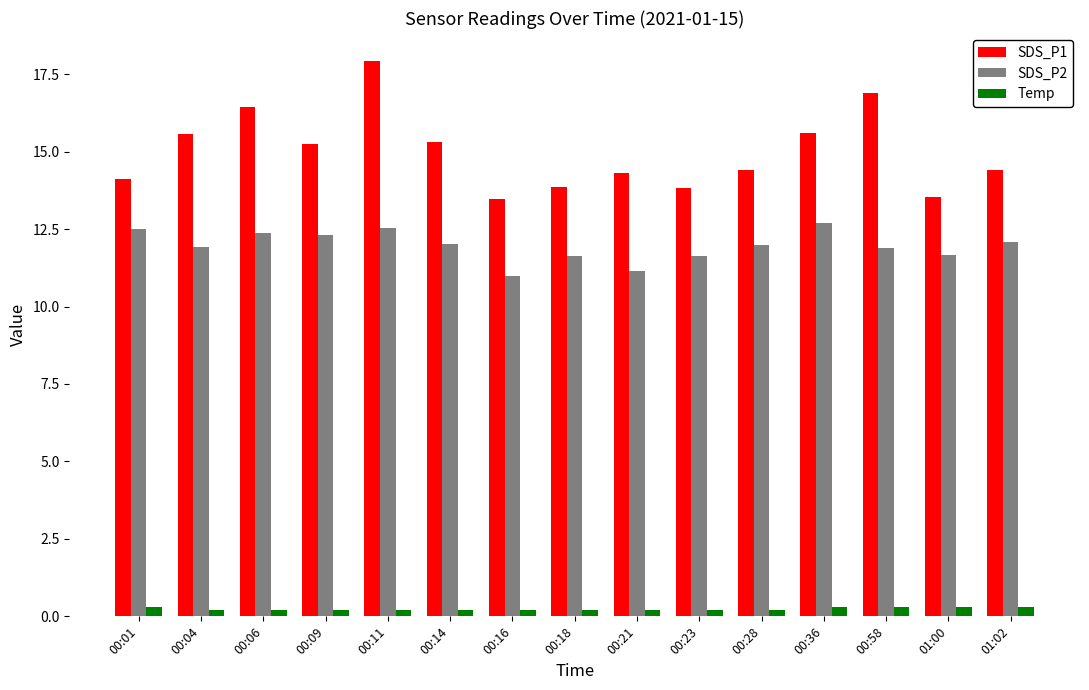

Which series has the widest spread of values?

SDS_P1